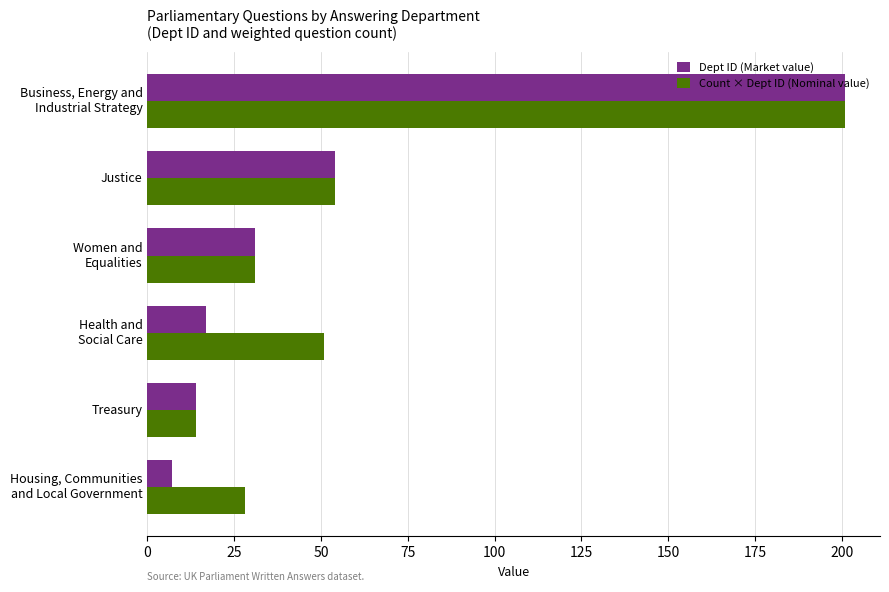

Which series has the widest spread of values?

Dept ID (Market value)